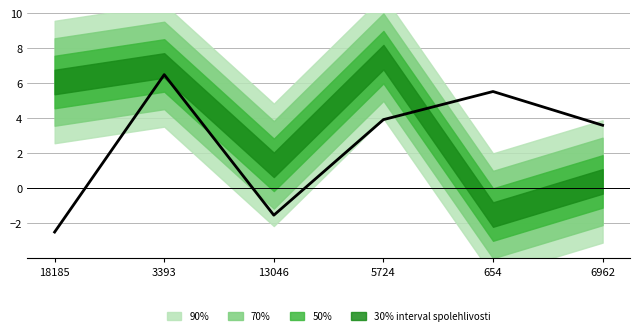

How many series are shown in this chart?

1